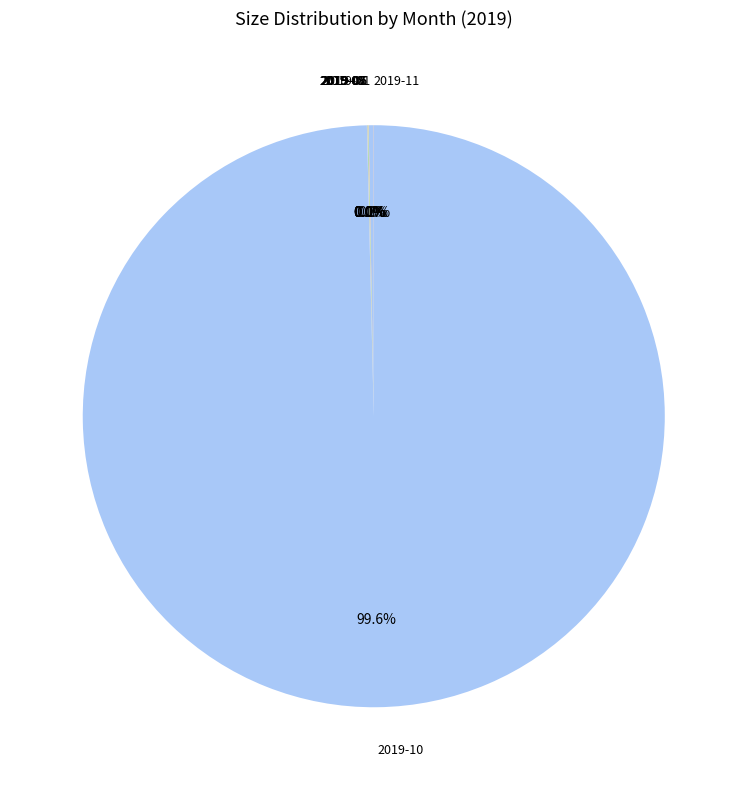

Is there a majority slice in this chart?

Yes